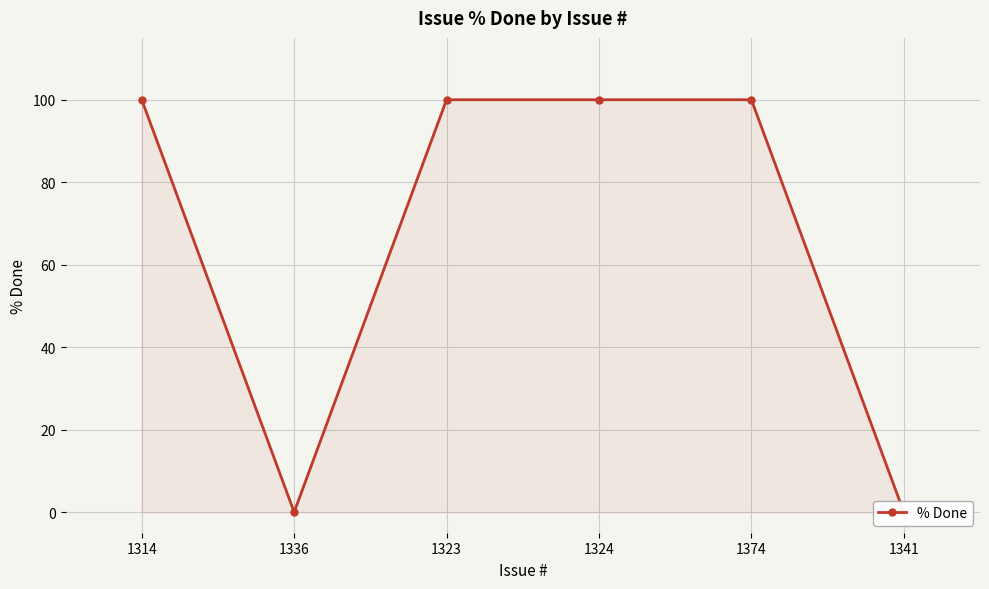

Reading left to right, extract all data points from this chart.

100	0	100	100	100	0